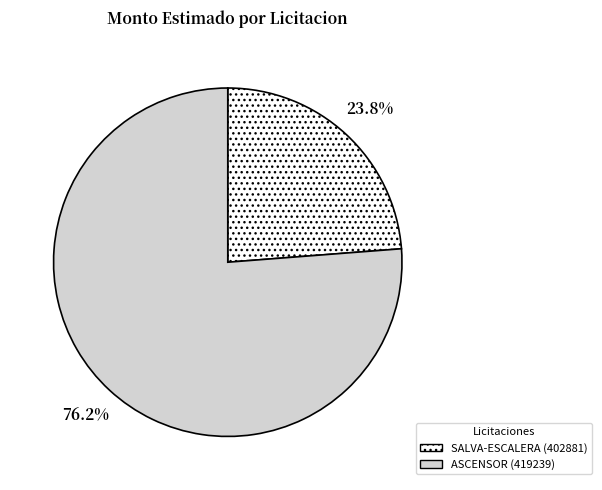

Which has a higher value, SALVA-ESCALERA (402881) or ASCENSOR (419239)?

ASCENSOR (419239)